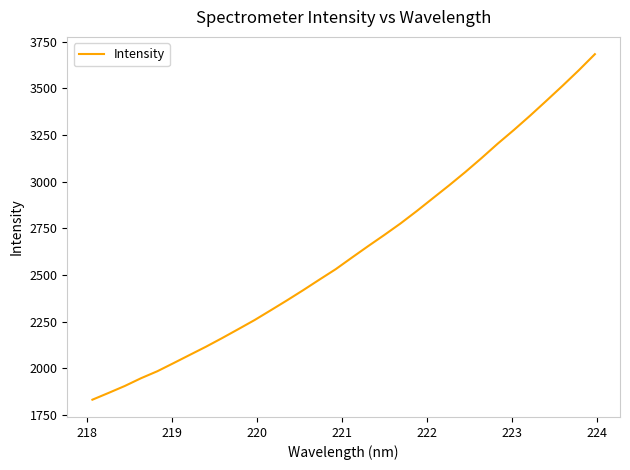

What is the difference between the maximum and minimum values?

1851.0